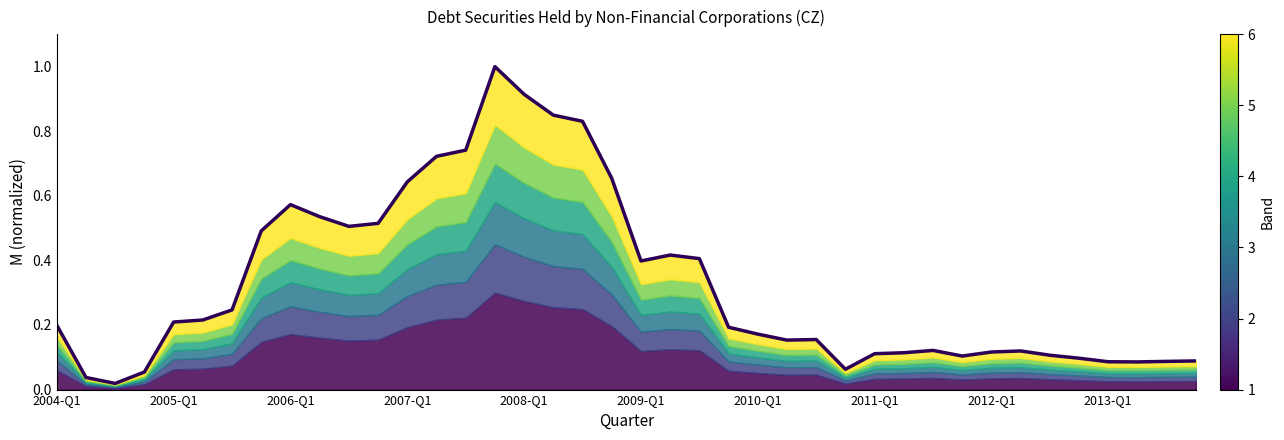

Is it true that the value at 29 is 0.1?

False